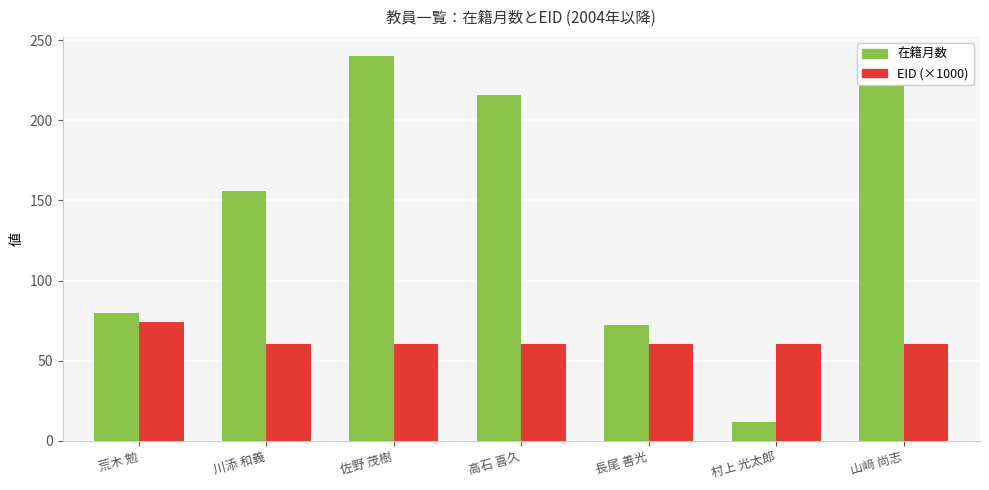

How many bars are there in total?

14